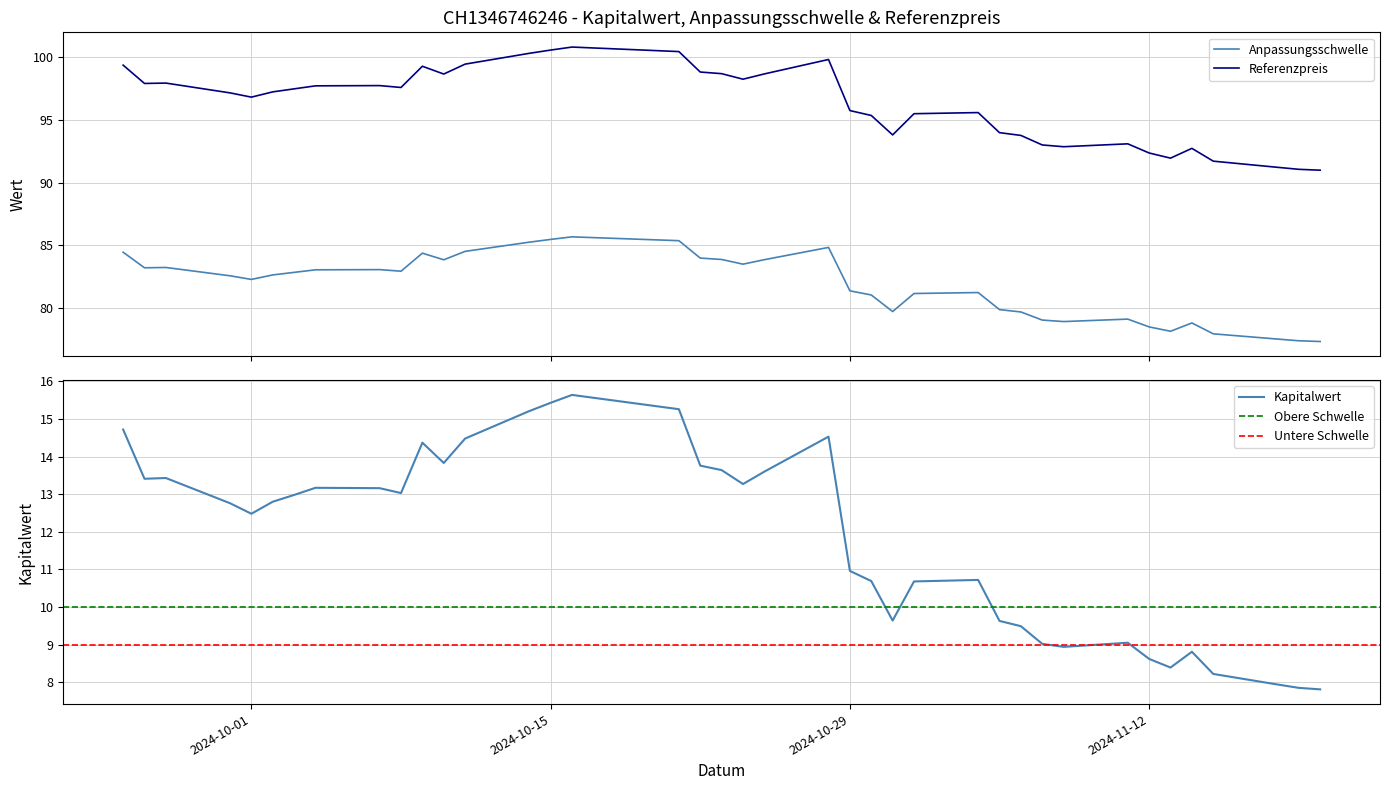

Count the number of categories in the chart.

39